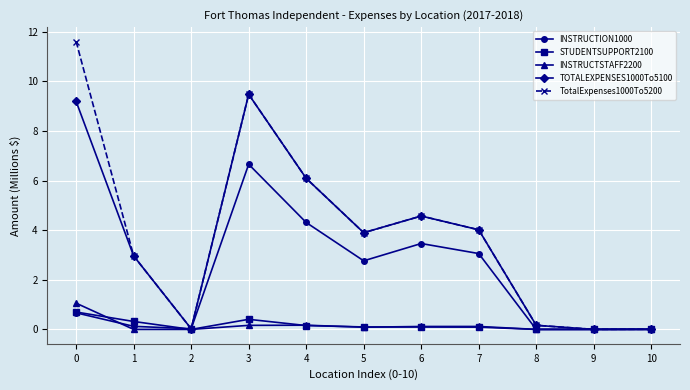

What is the value of the INSTRUCTION1000 point at the 6th from the left?

2.8